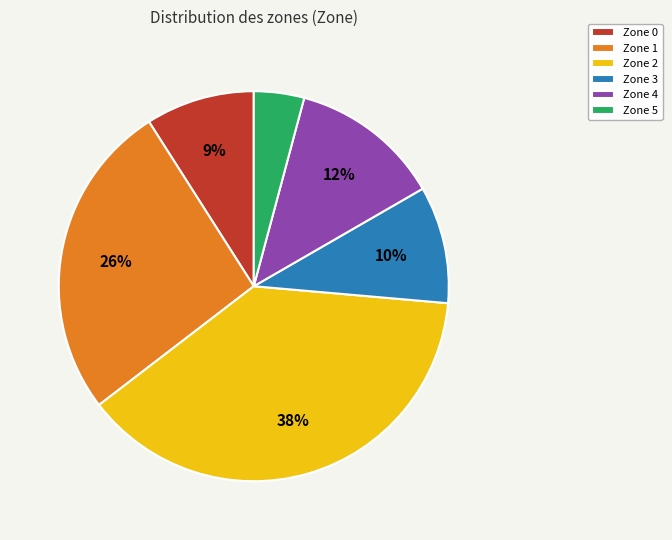

To the nearest percent, what percentage of the pie is Zone 1?

26%